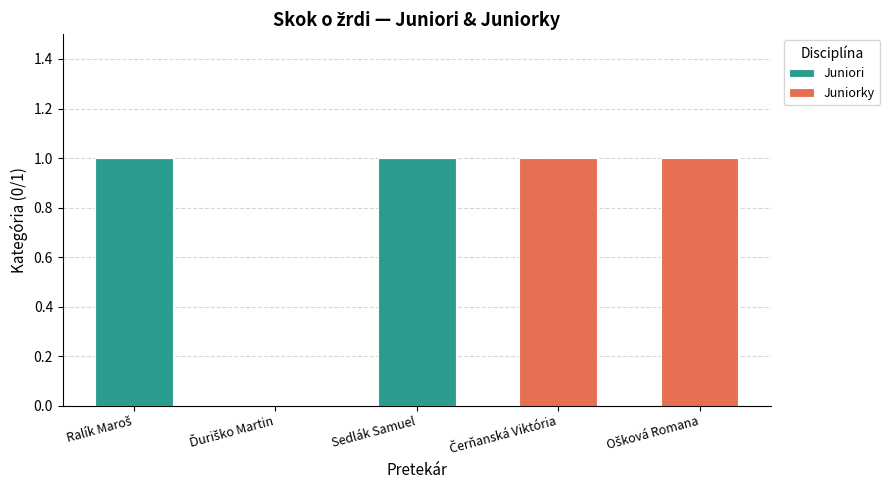

True or false: Juniori has a value of 2 at Sedlák Samuel.

False